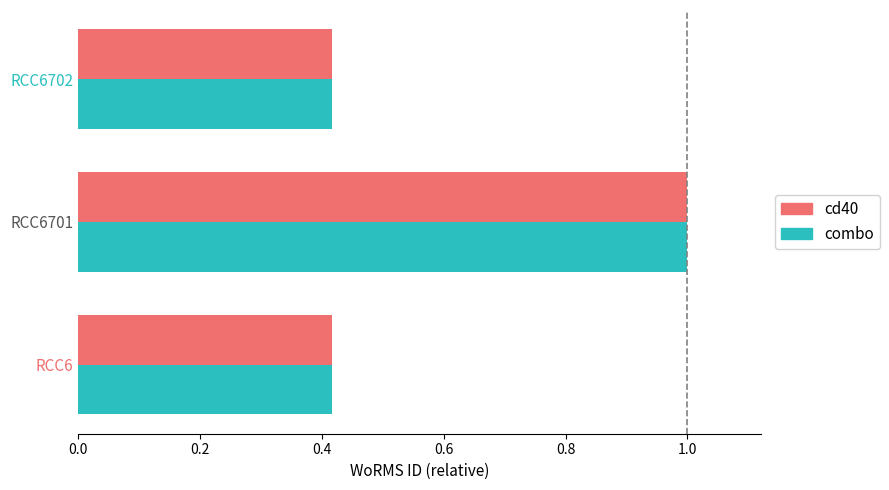

What is the difference between the combo values at RCC6702 and RCC6701?

0.6